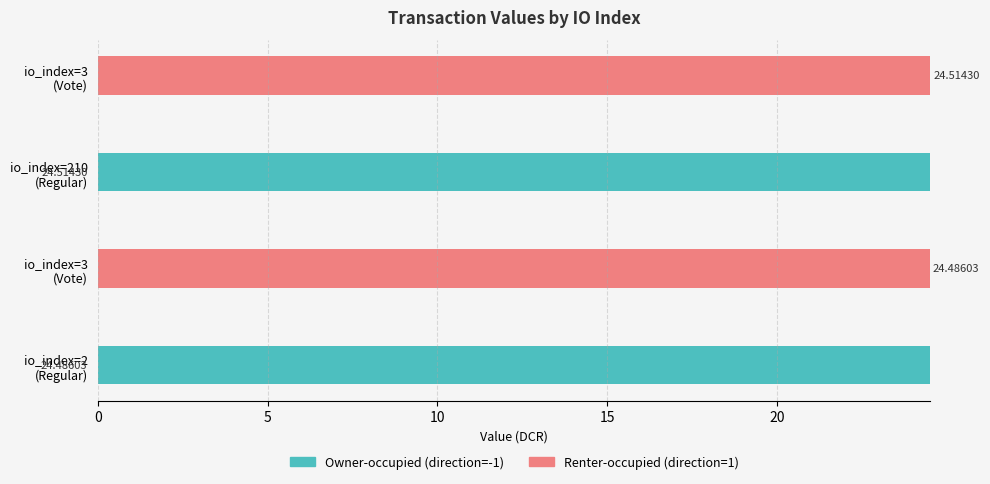

How many data points does each series have?

4